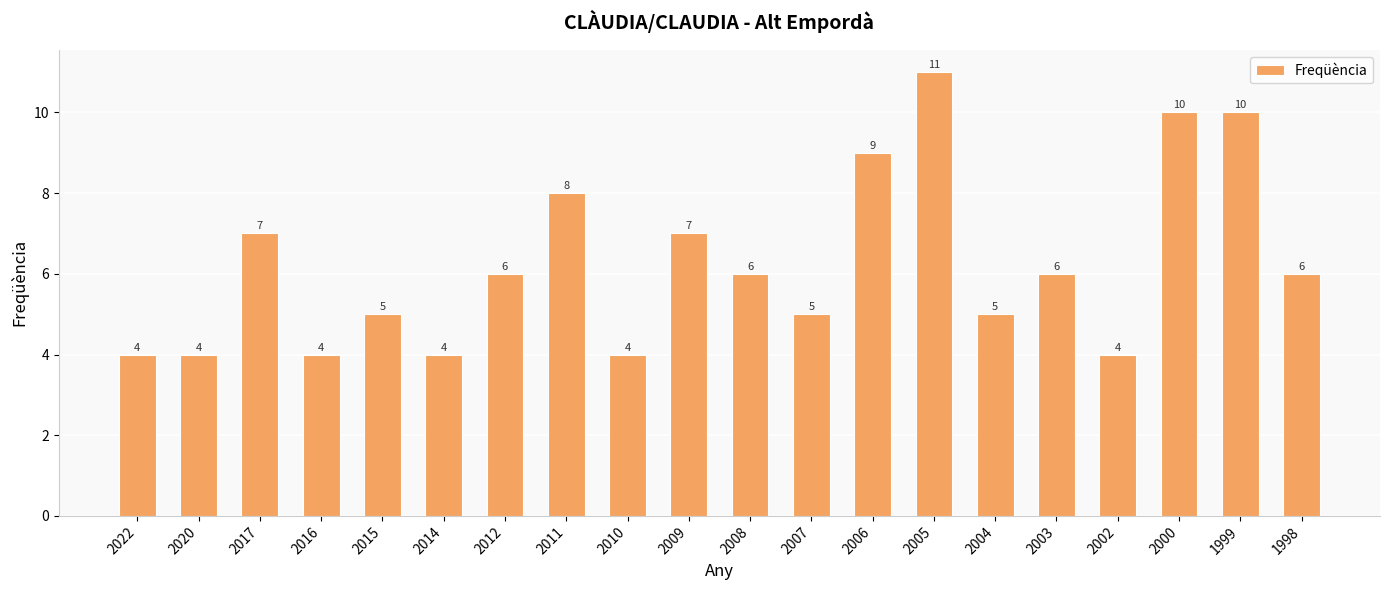

Reading right to left, list all the values displayed in this chart.

1998=6	1999=10	2000=10	2002=4	2003=6	2004=5	2005=11	2006=9	2007=5	2008=6	2009=7	2010=4	2011=8	2012=6	2014=4	2015=5	2016=4	2017=7	2020=4	2022=4